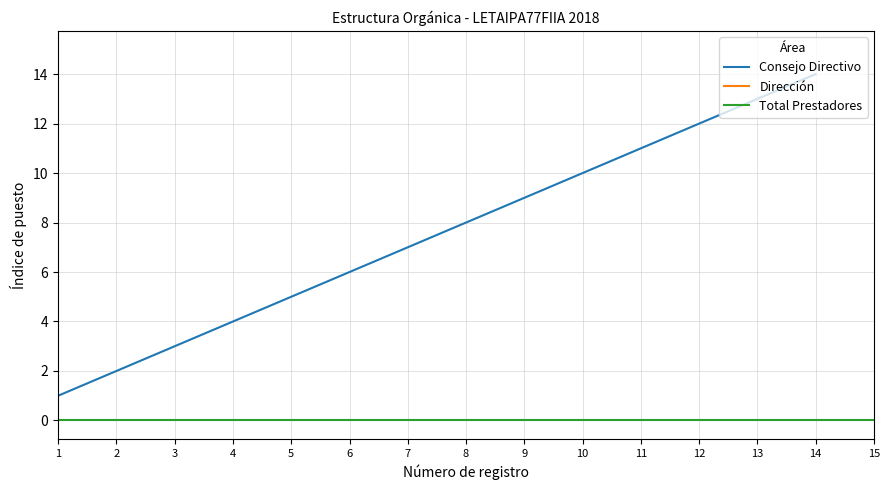

True or false: Dirección and Consejo Directivo cross at least once.

False